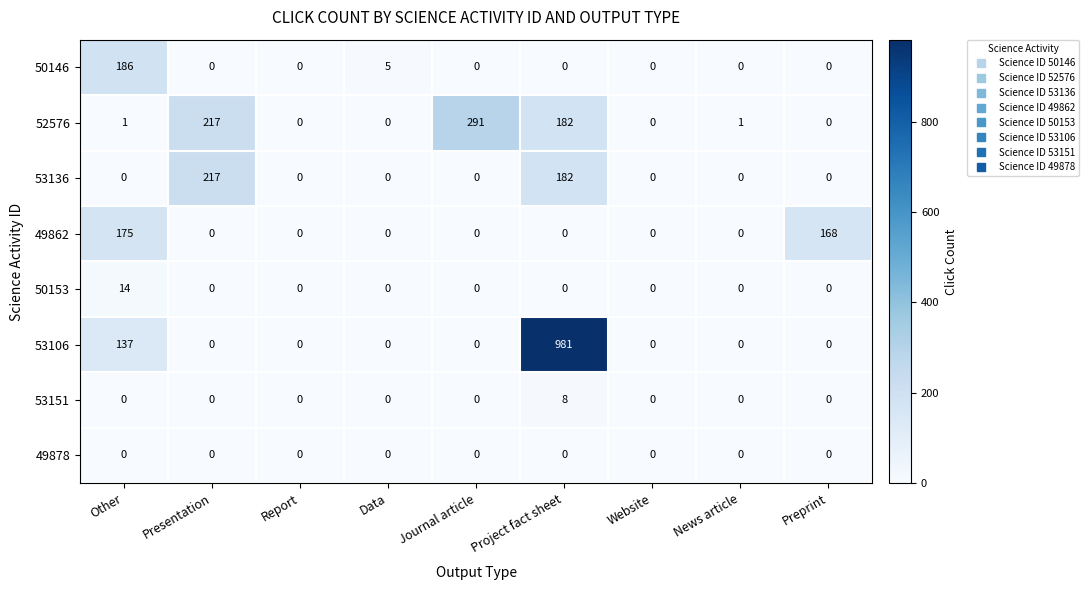

What is the greatest value displayed?

981